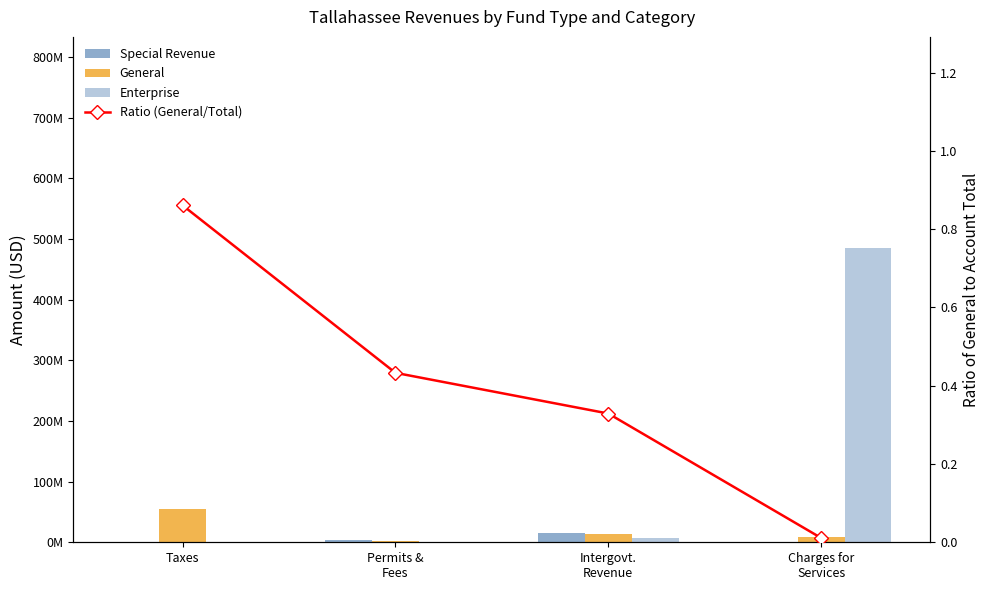

List the series in order of their peak value, highest first.

Enterprise, General, Special Revenue, Ratio (General/Total)